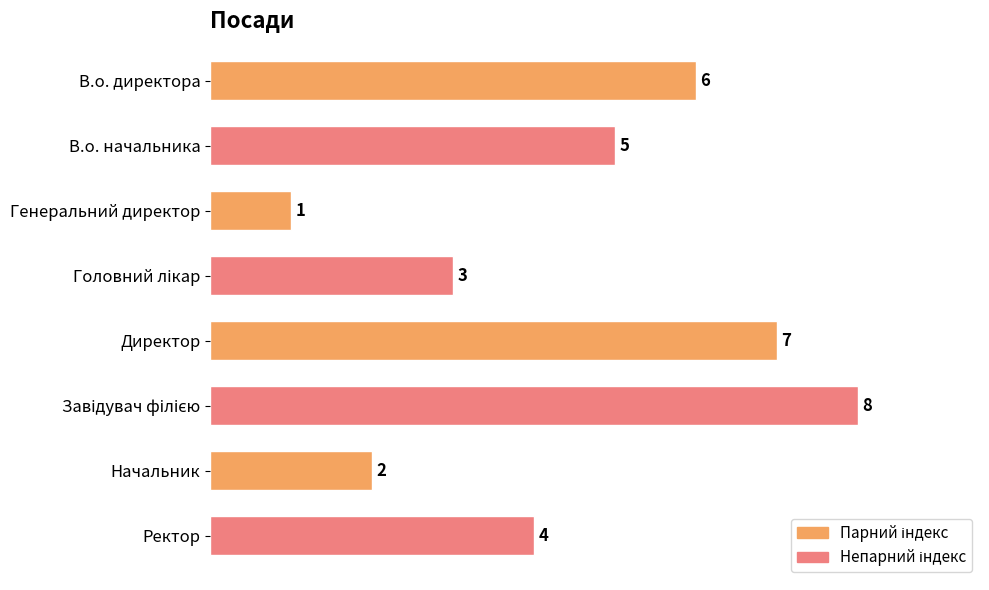

Does the chart contain stacked bars?

No